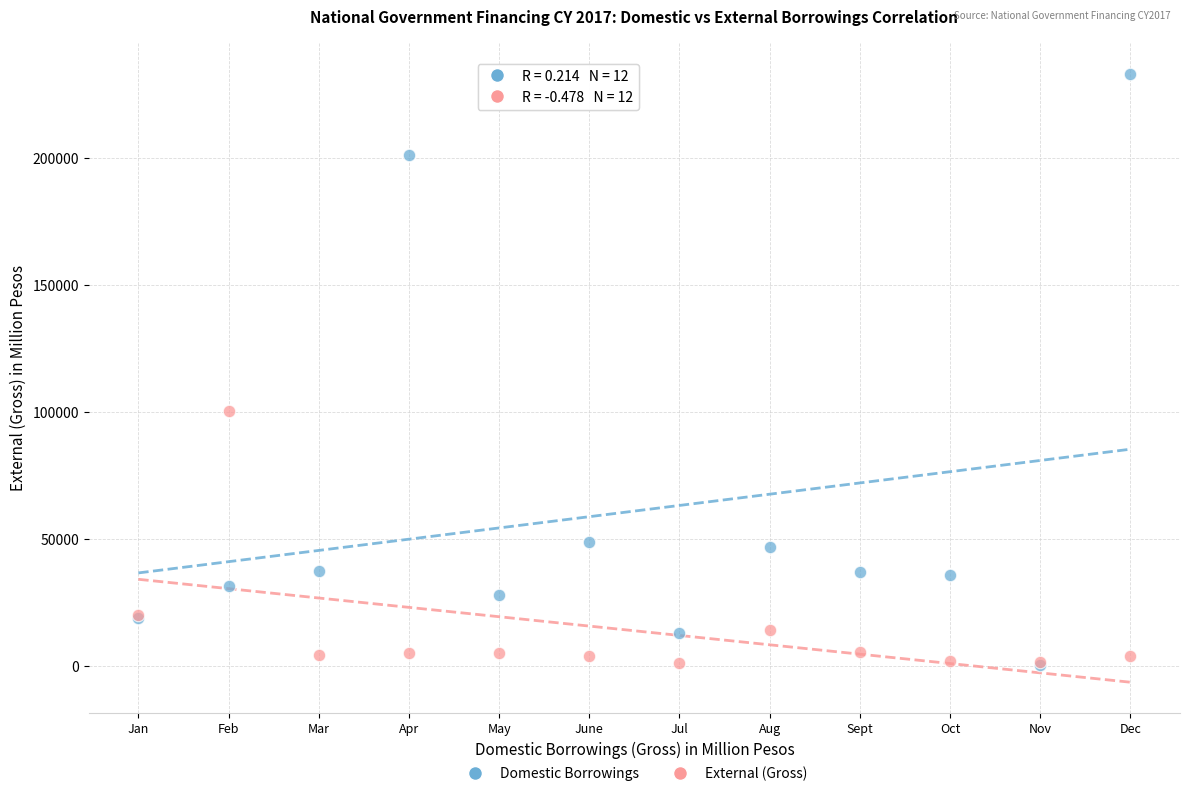

Across all series, what Y value is closest to 116981?

100569